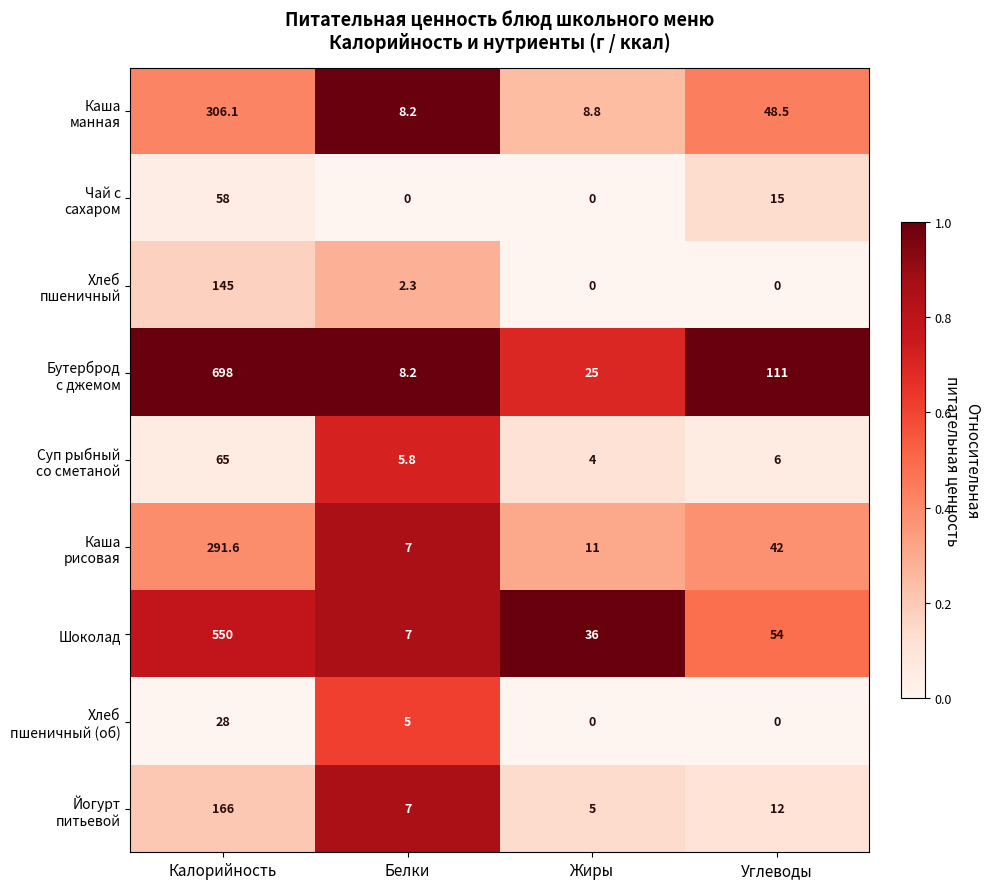

What is the spread (max minus min) of values at Белки?

8.2